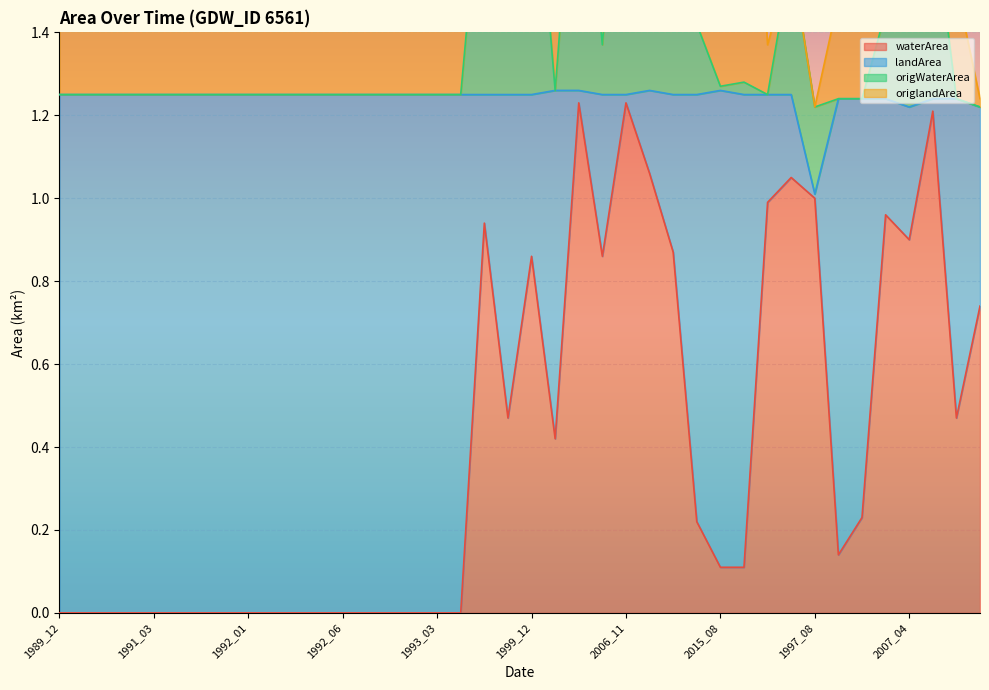

What is the difference between the highest and lowest values at 1992_01?

1.2